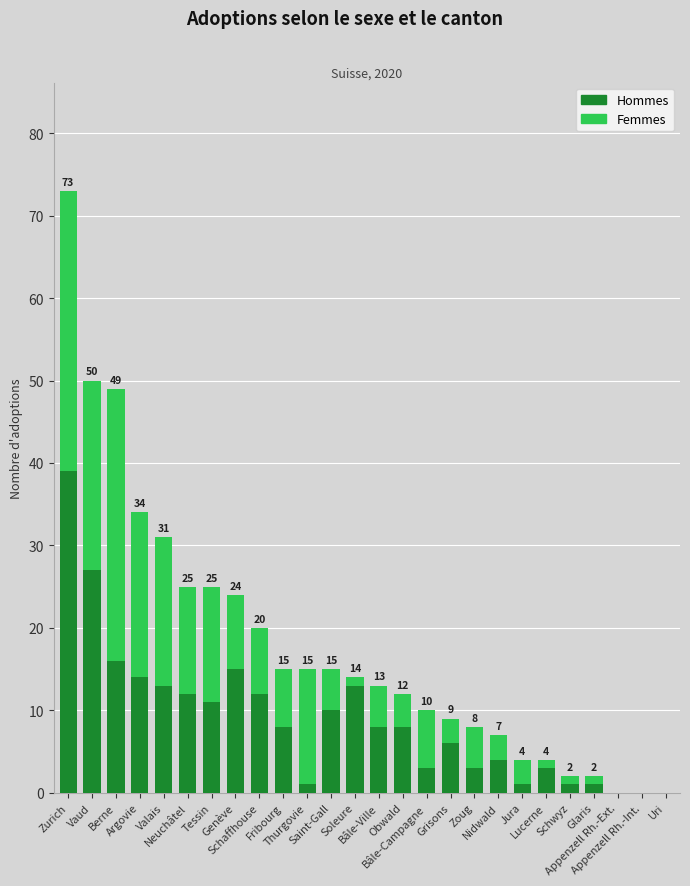

What is the highest value of the Hommes series?

39